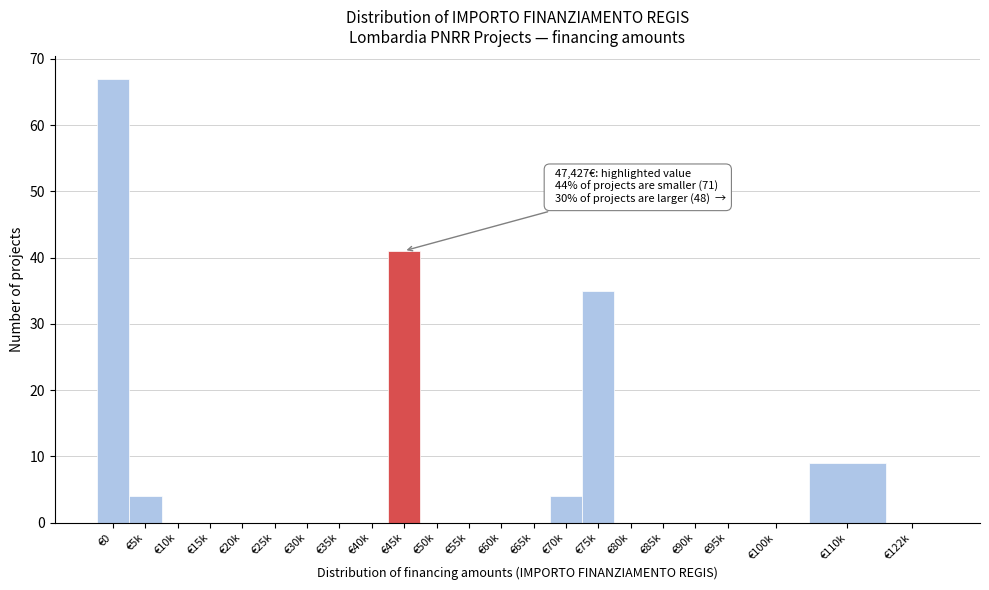

Reading left to right, transcribe all the data shown in this chart.

€0=67	€5k=4	€10k=0	€15k=0	€20k=0	€25k=0	€30k=0	€35k=0	€40k=0	€45k=41	€50k=0	€55k=0	€60k=0	€65k=0	€70k=4	€75k=35	€80k=0	€85k=0	€90k=0	€95k=0	€100k=0	€110k=9	€122k=0